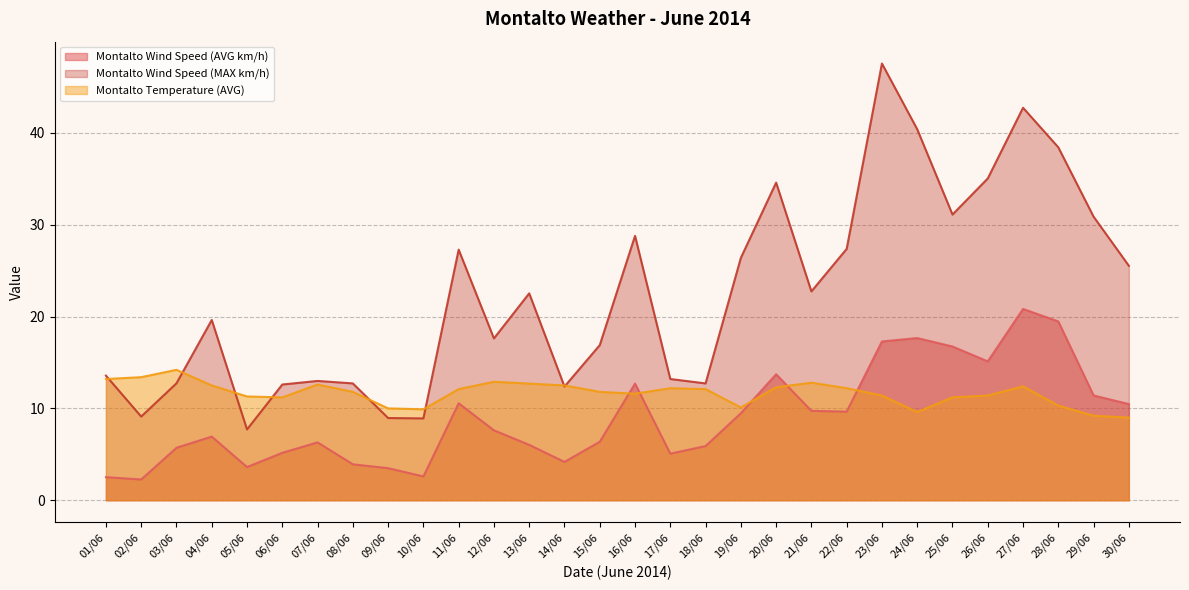

Which has a higher value, 21/06 or 09/06?

21/06